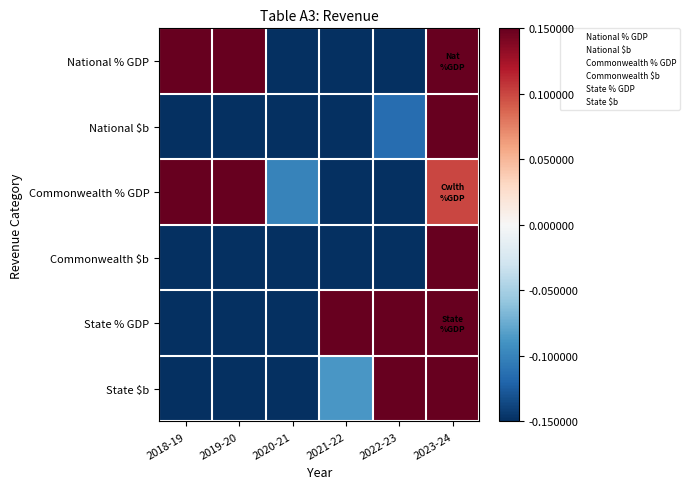

Which series has the largest total across all categories?

National % GDP